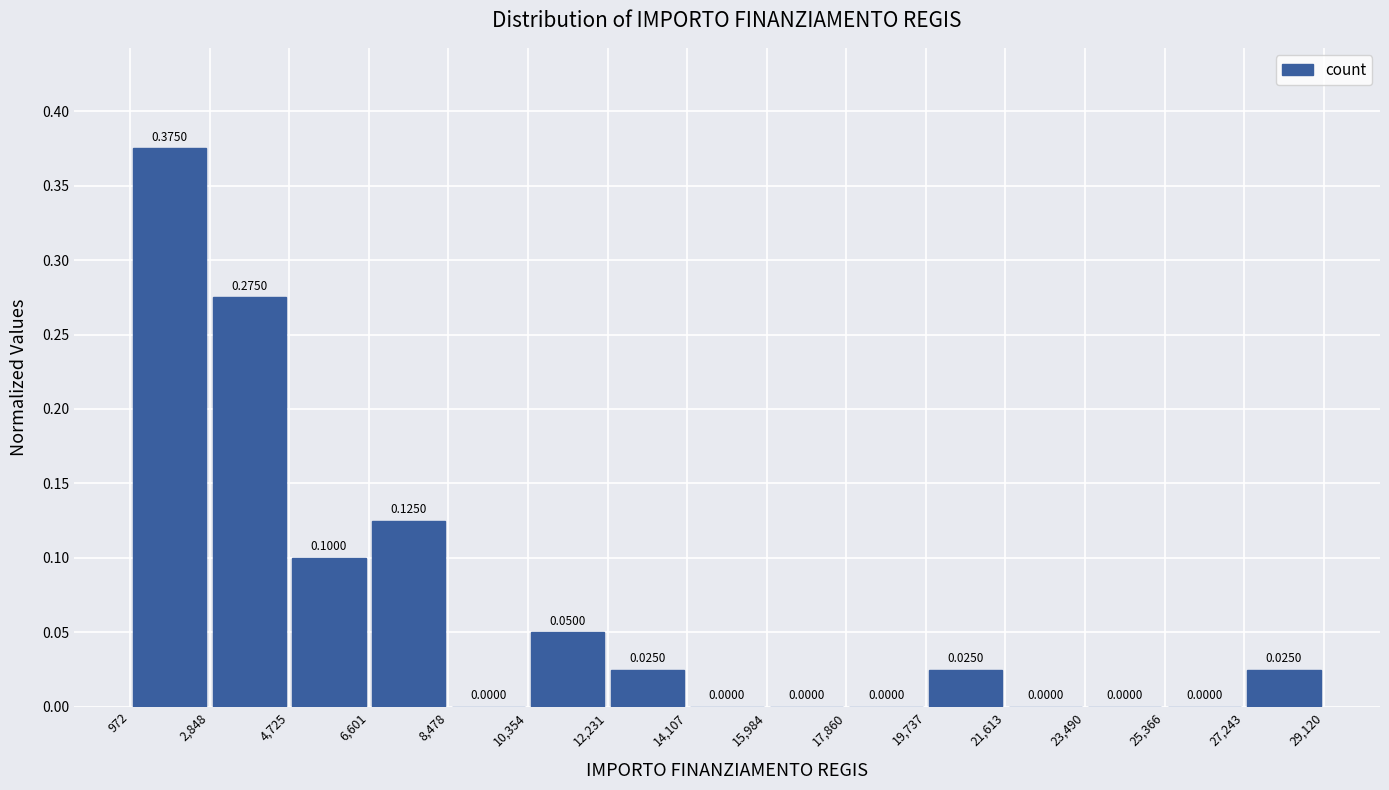

Which range on the x-axis has the tallest bar?

972 to 2,848